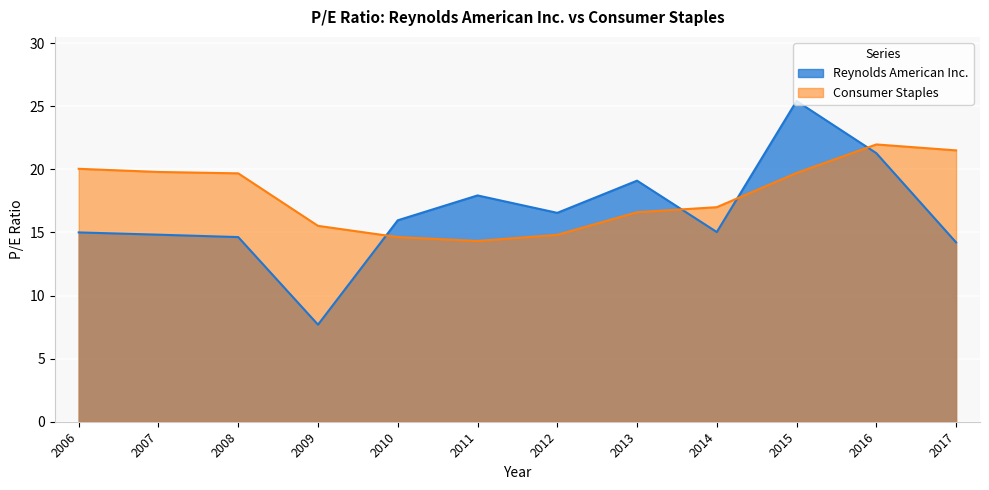

Which has a higher value, 2016 or 2008?

2016